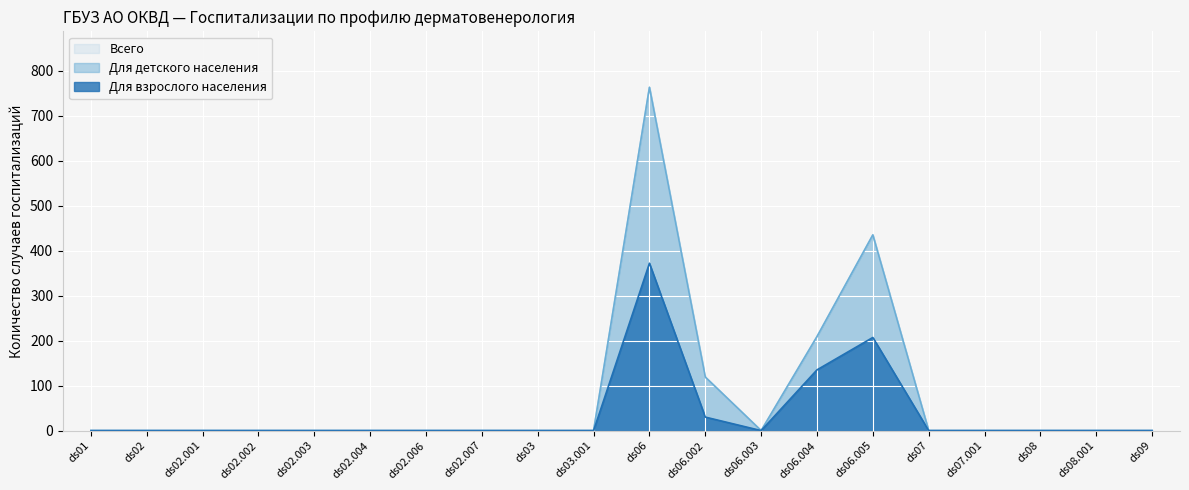

True or false: Для взрослого населения and Для детского населения intersect in this chart.

False